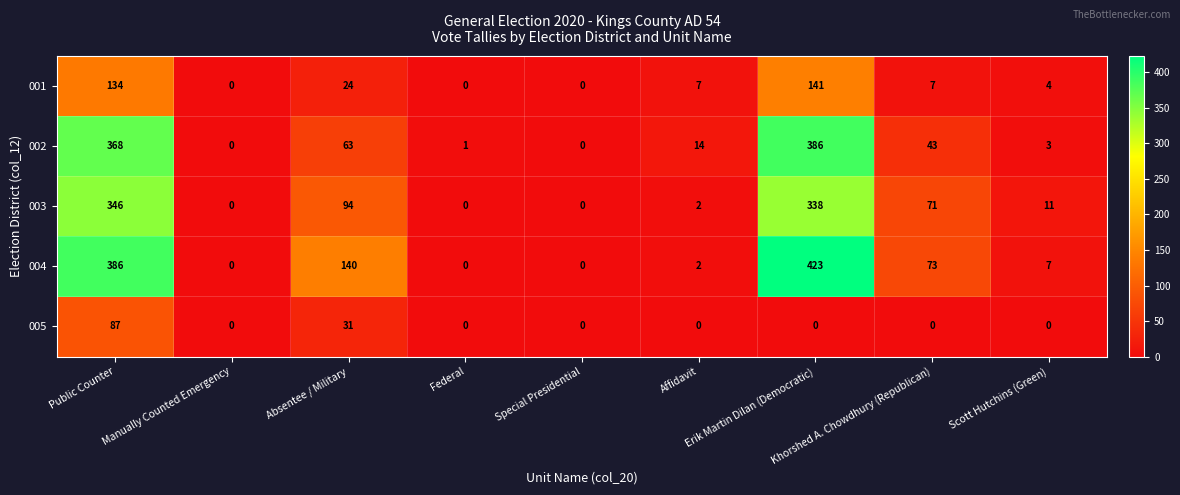

Which series has the widest spread of values?

004